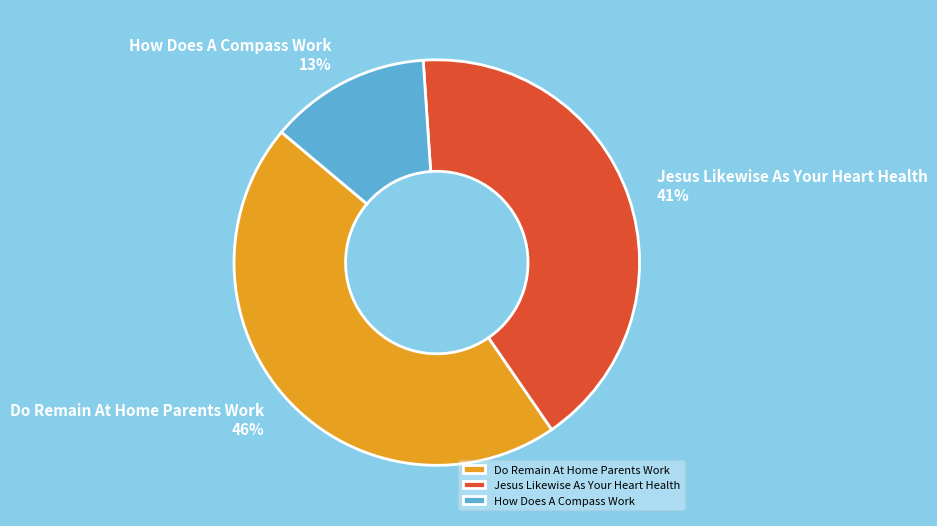

How many segments does this pie chart have?

3